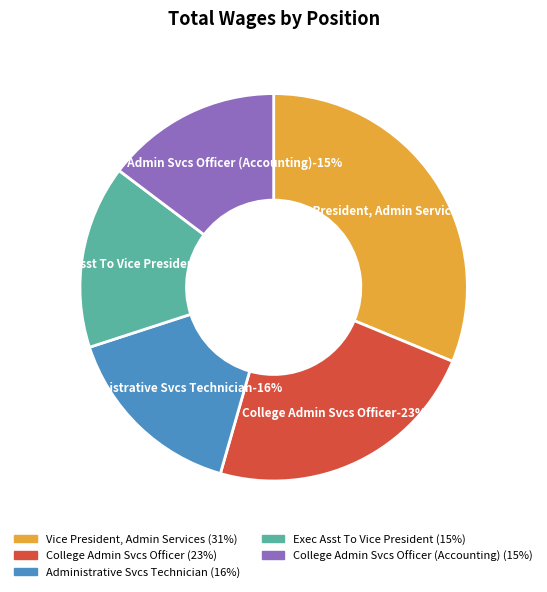

Count the number of slices in the pie.

5